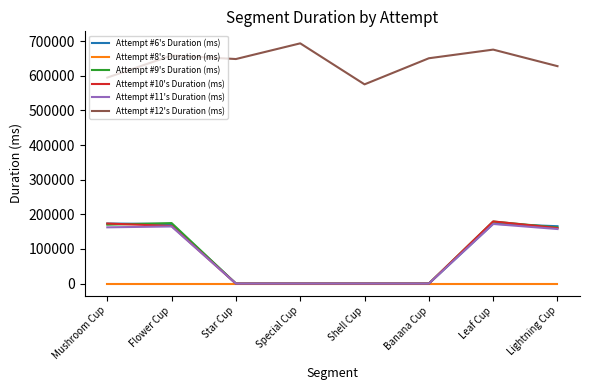

What is the difference between the highest and lowest values at Star Cup?

648519